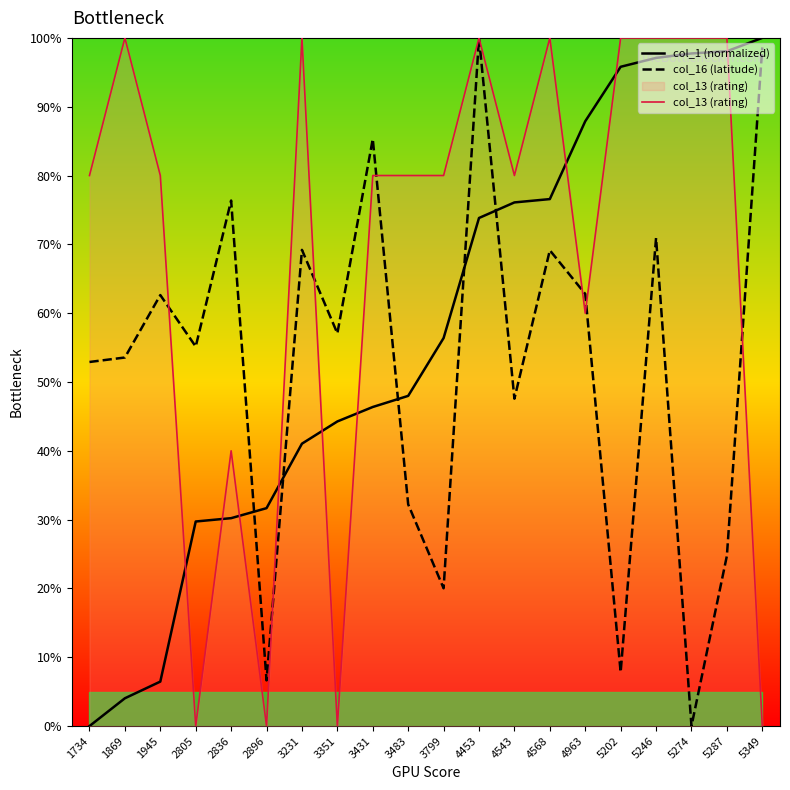

How many data points in col_13 (rating) are above 80?

8